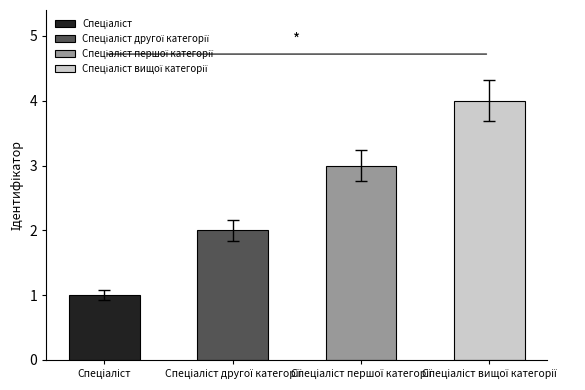

Does the chart contain stacked bars?

No